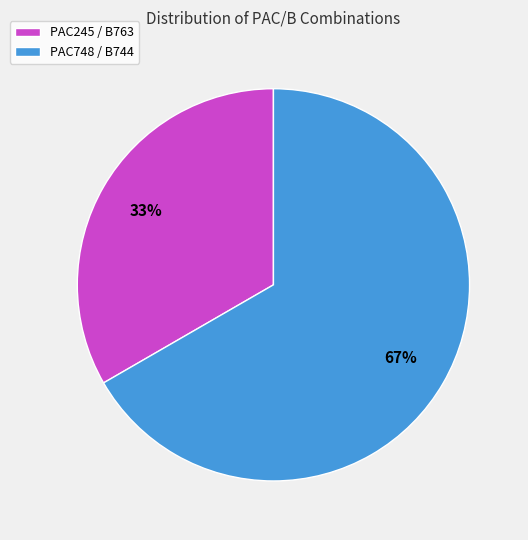

Rank the categories by value from highest to lowest.

PAC748 / B744, PAC245 / B763